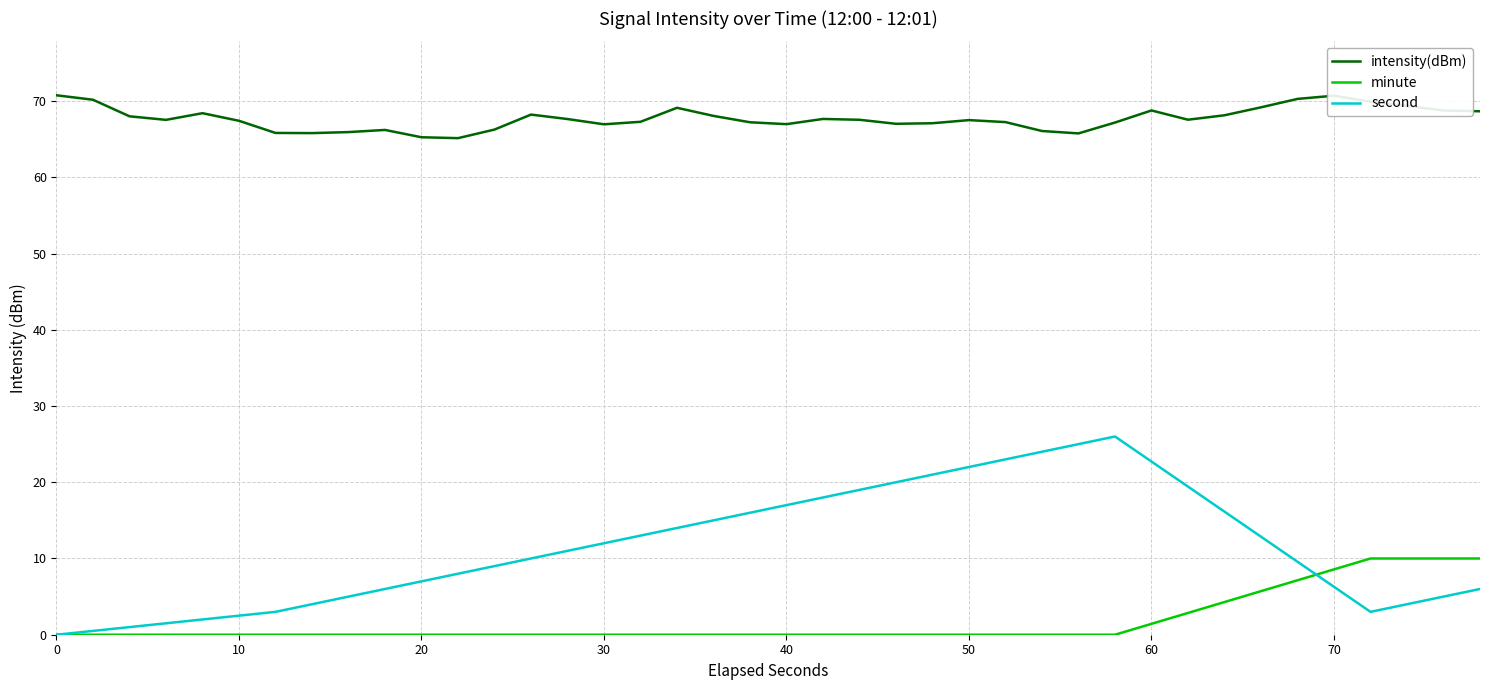

Which series has the largest total across all categories?

intensity(dBm)